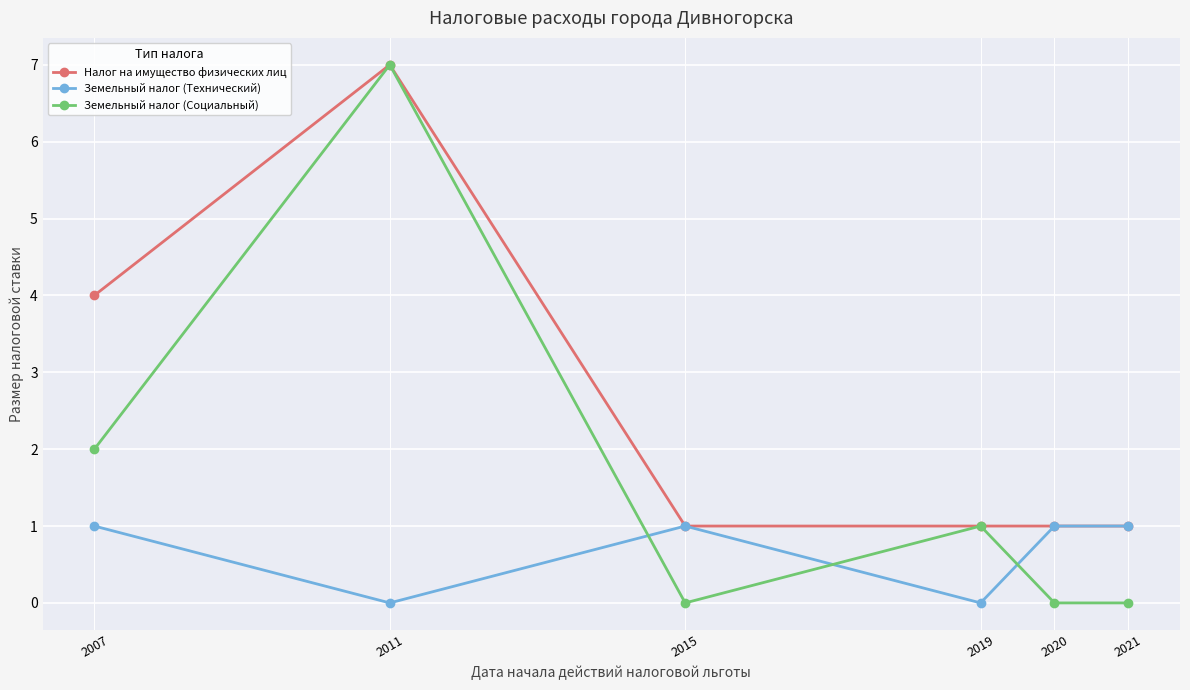

At which category is the sum across all series the highest?

2011